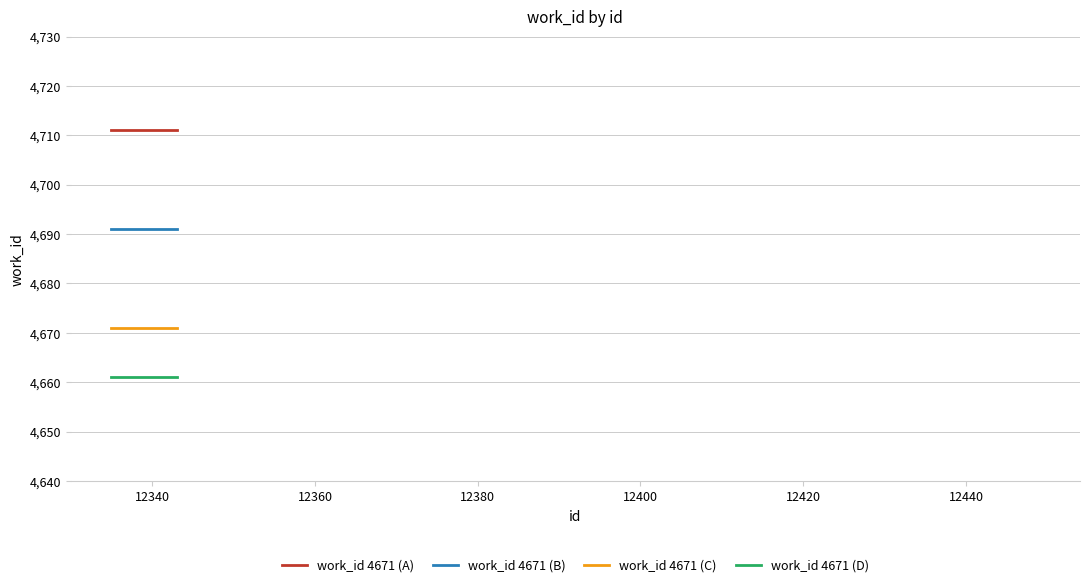

Rank the series by their maximum value, from lowest to highest.

work_id 4671 (D), work_id 4671 (C), work_id 4671 (B), work_id 4671 (A)